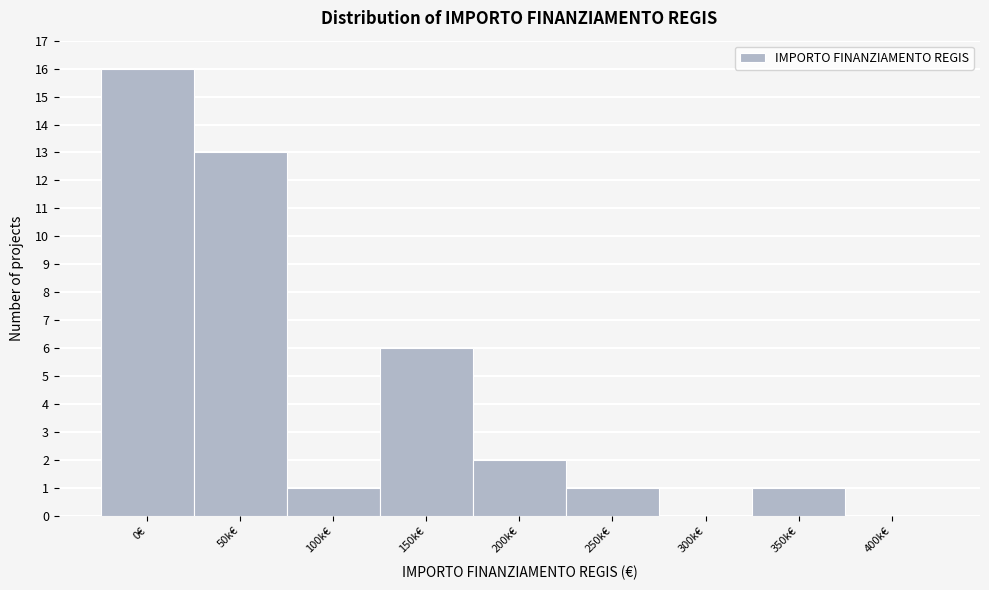

Reading left to right, extract all data points from this chart.

0€=16	50k€=13	100k€=1	150k€=6	200k€=2	250k€=1	300k€=0	350k€=1	400k€=0